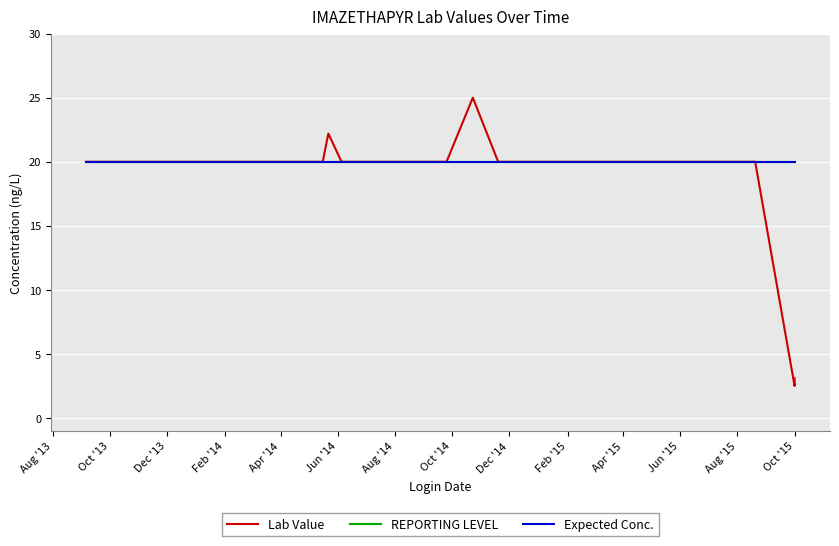

What is the sum of all Lab Value values?

692.8